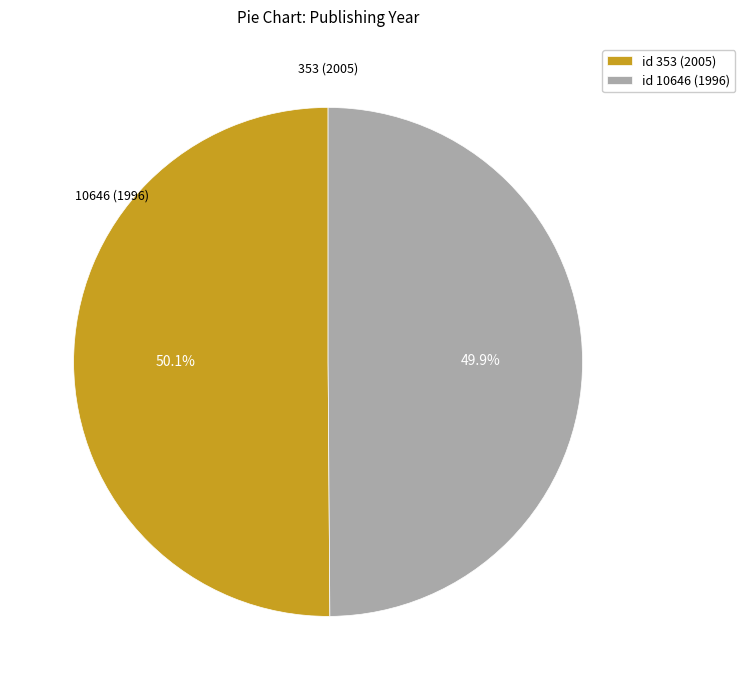

Count the number of slices in the pie.

2